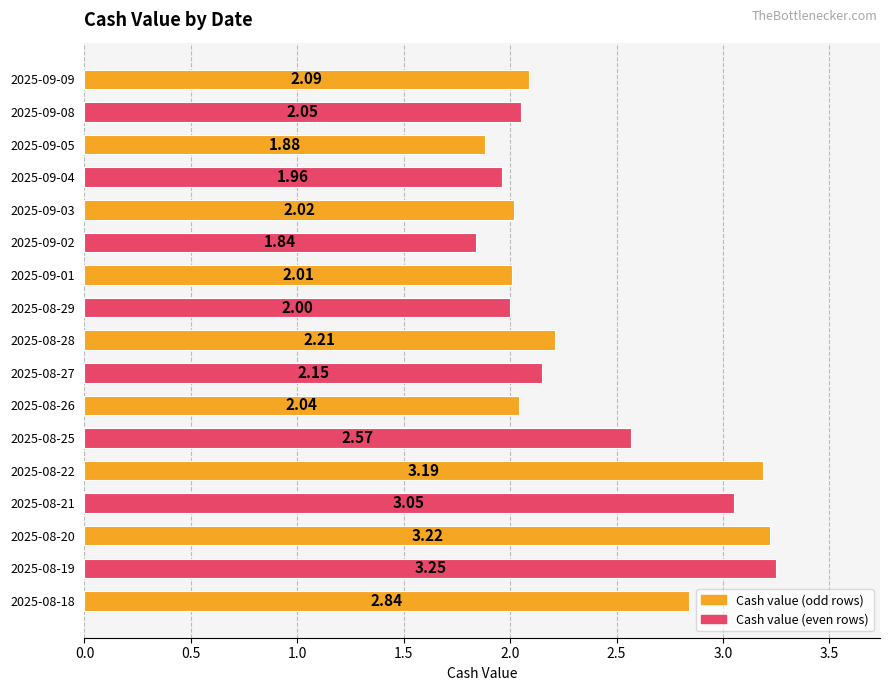

List the labels in order of value, largest first.

2025-08-19, 2025-08-20, 2025-08-22, 2025-08-21, 2025-08-18, 2025-08-25, 2025-08-28, 2025-08-27, 2025-09-09, 2025-09-08, 2025-08-26, 2025-09-03, 2025-09-01, 2025-08-29, 2025-09-04, 2025-09-05, 2025-09-02